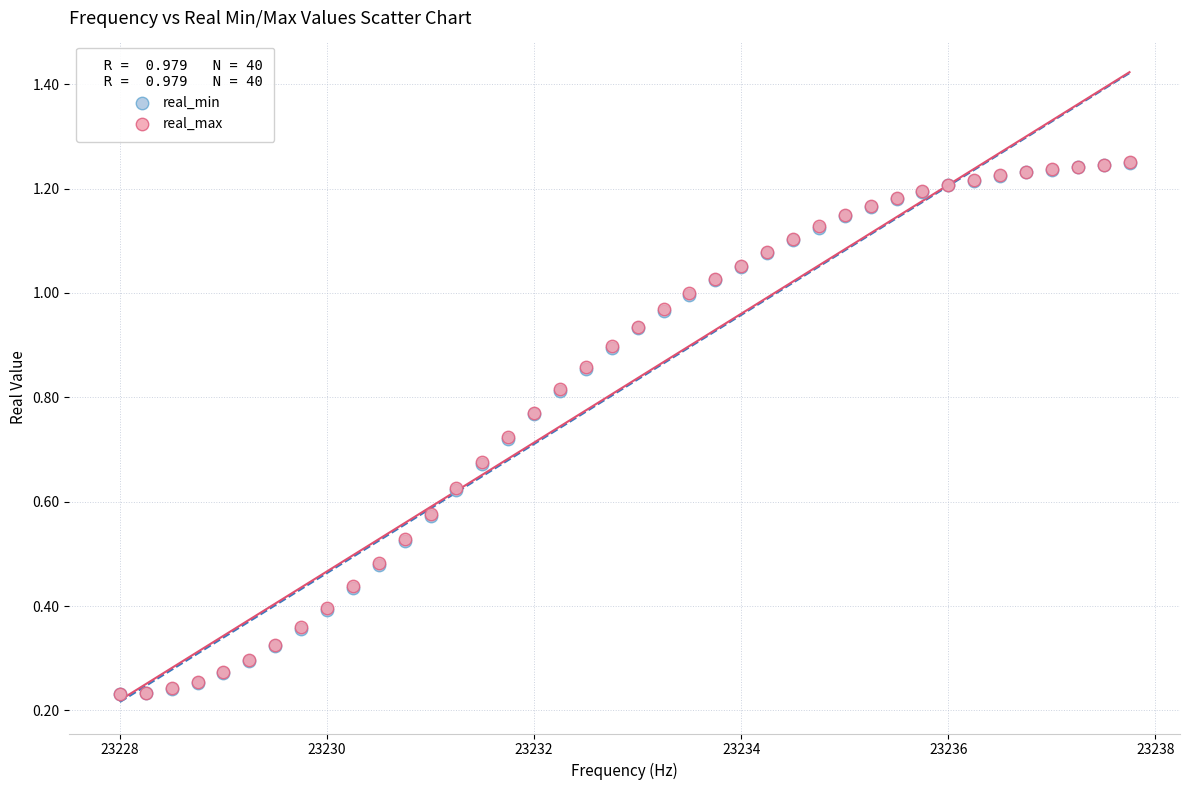

What are all the series names shown in the legend?

real_min, real_max